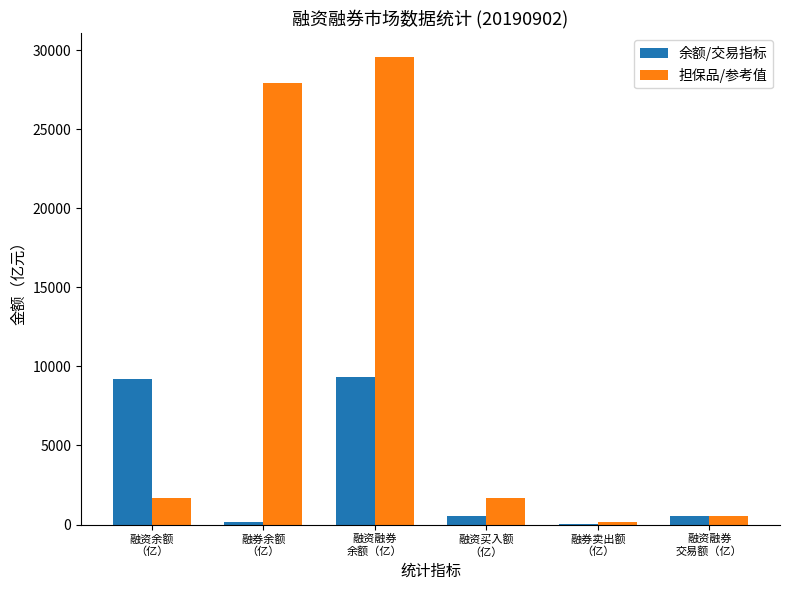

What is the maximum value shown in the chart?

29598.6